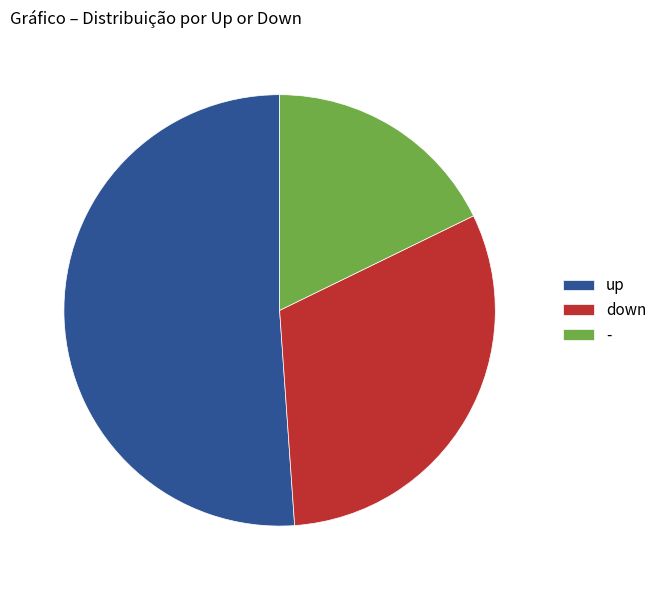

Which category has the biggest portion of the pie?

up